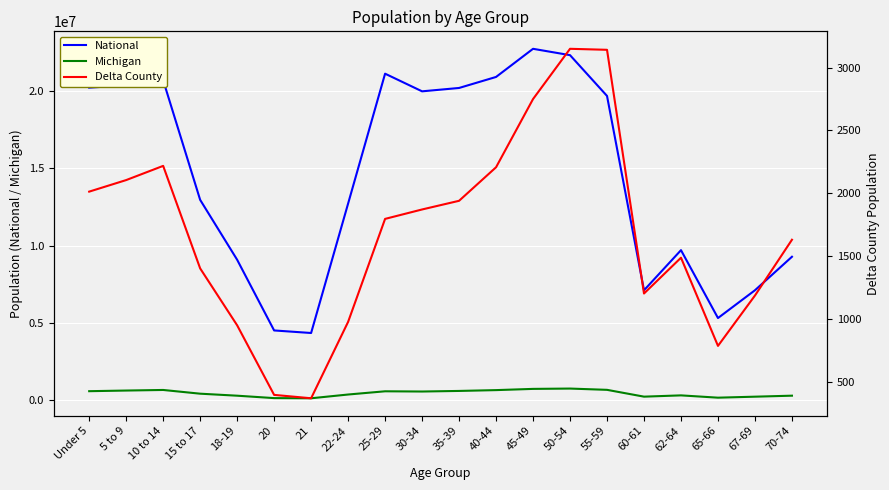

True or false: Delta County and Michigan cross at least once.

False